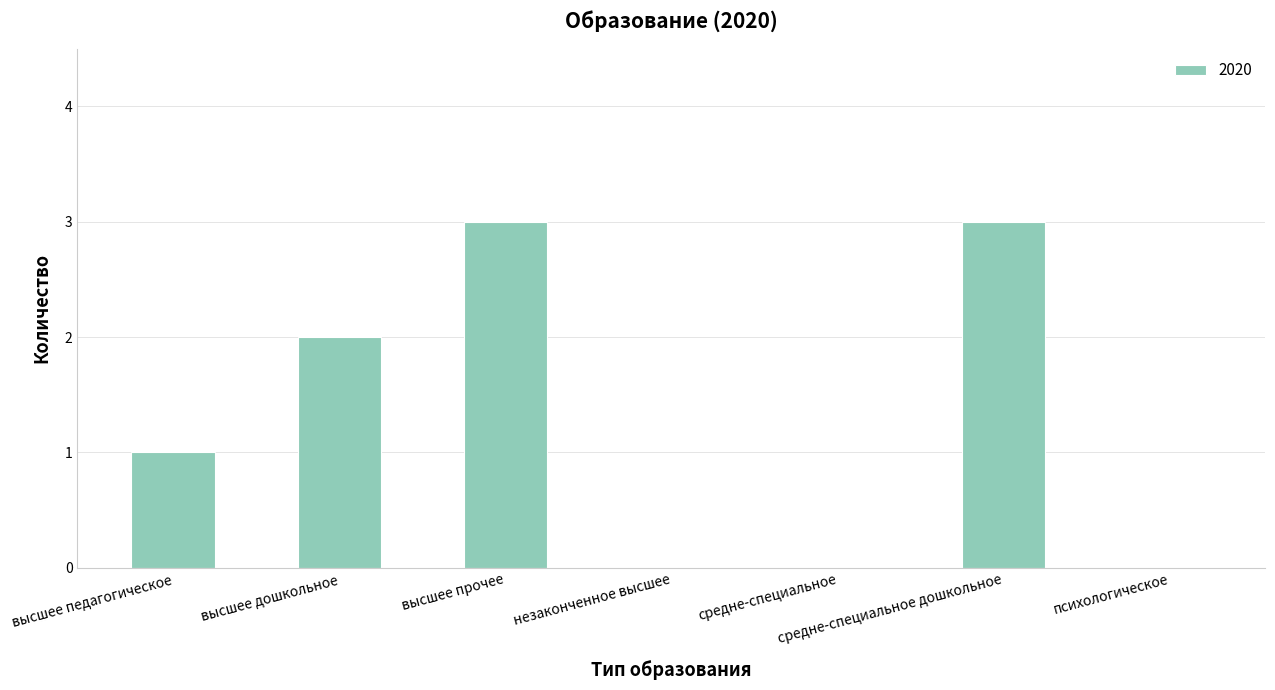

What is the change in value from высшее дошкольное to средне-специальное дошкольное?

+1